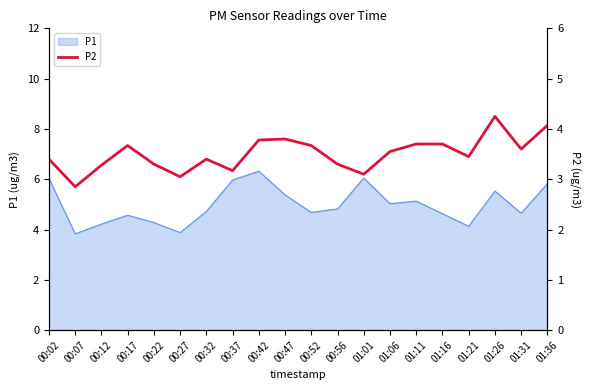

At which label does the data first exceed 3?

00:02